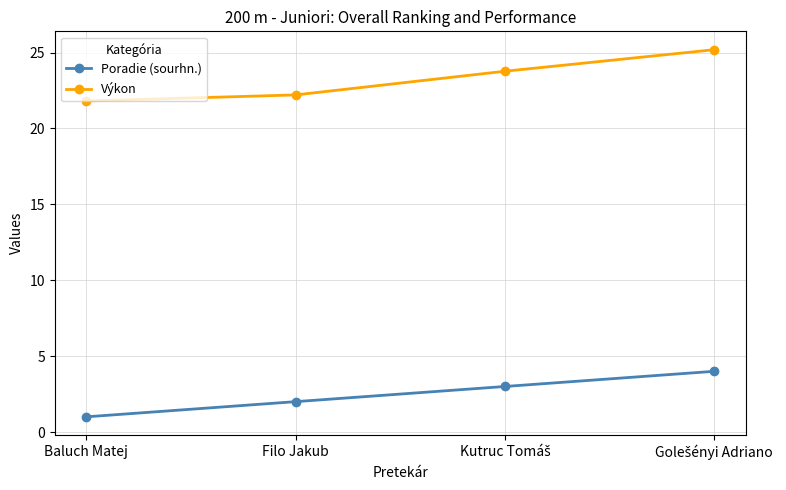

What is the difference between the maximum and minimum values in the Poradie (sourhn.) series?

3.0